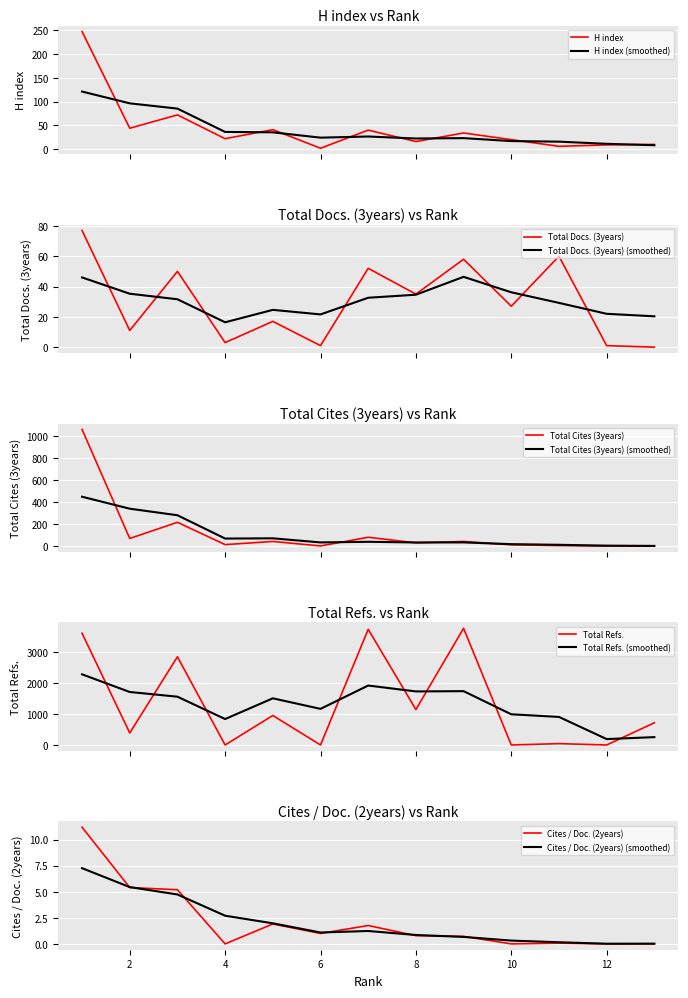

Rank the series by their maximum value, from highest to lowest.

Total Refs., Total Cites (3years), H index, Total Docs. (3years), Cites / Doc. (2years)